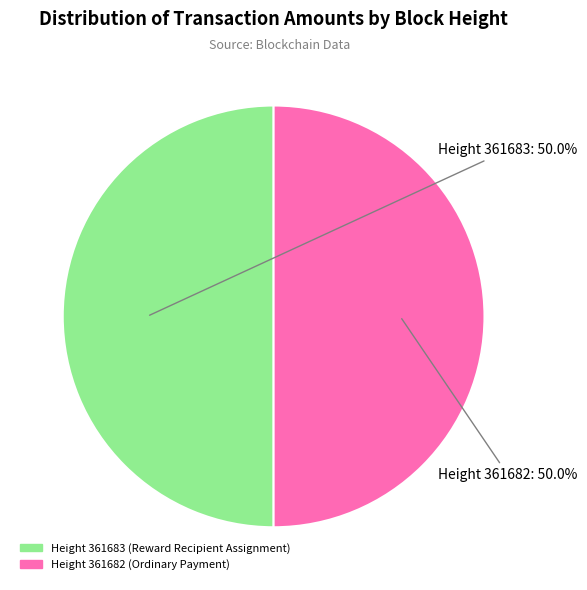

How many segments does this pie chart have?

2